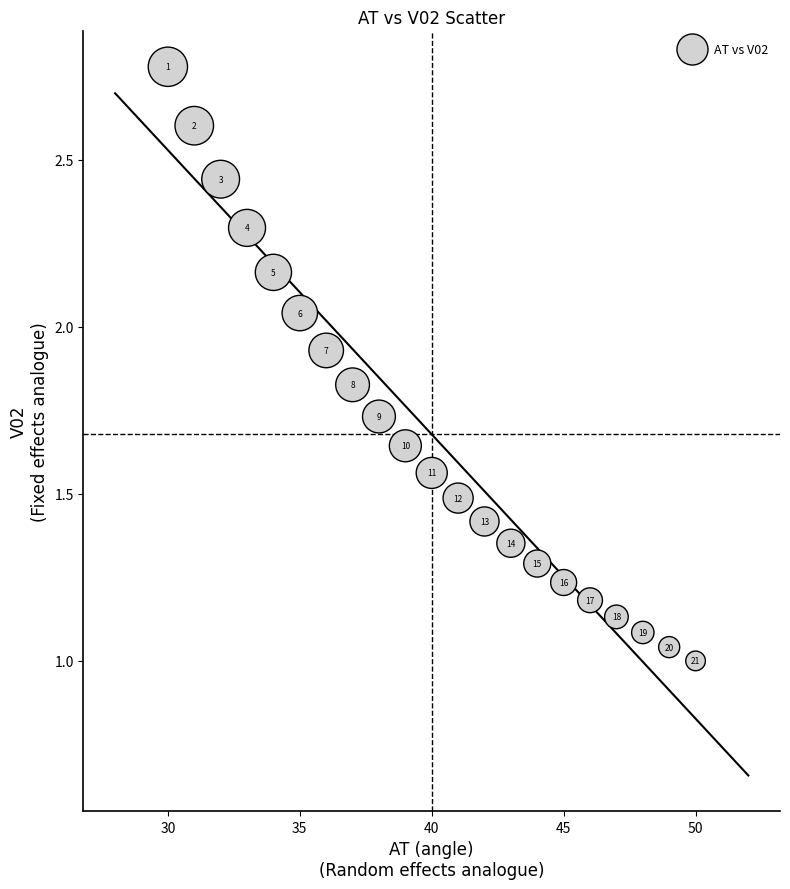

What is the range of X values (max minus min)?

20.0